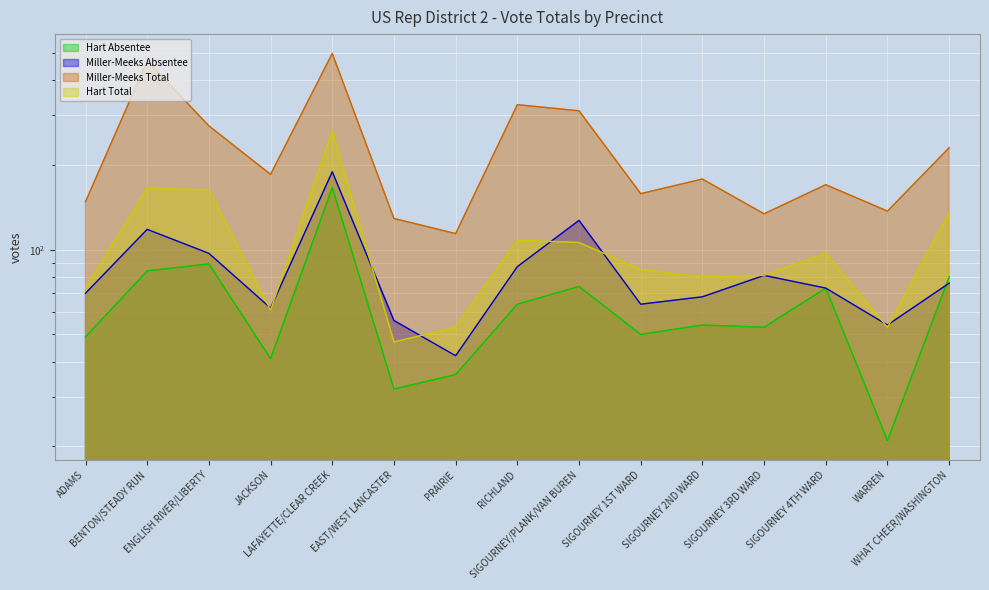

What is the difference between the maximum and minimum values in the Miller-Meeks Absentee series?

147